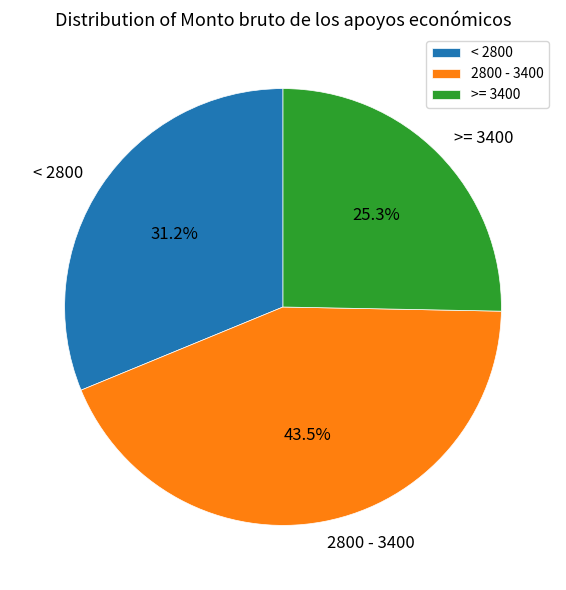

What is the largest slice in the pie chart?

2800 - 3400